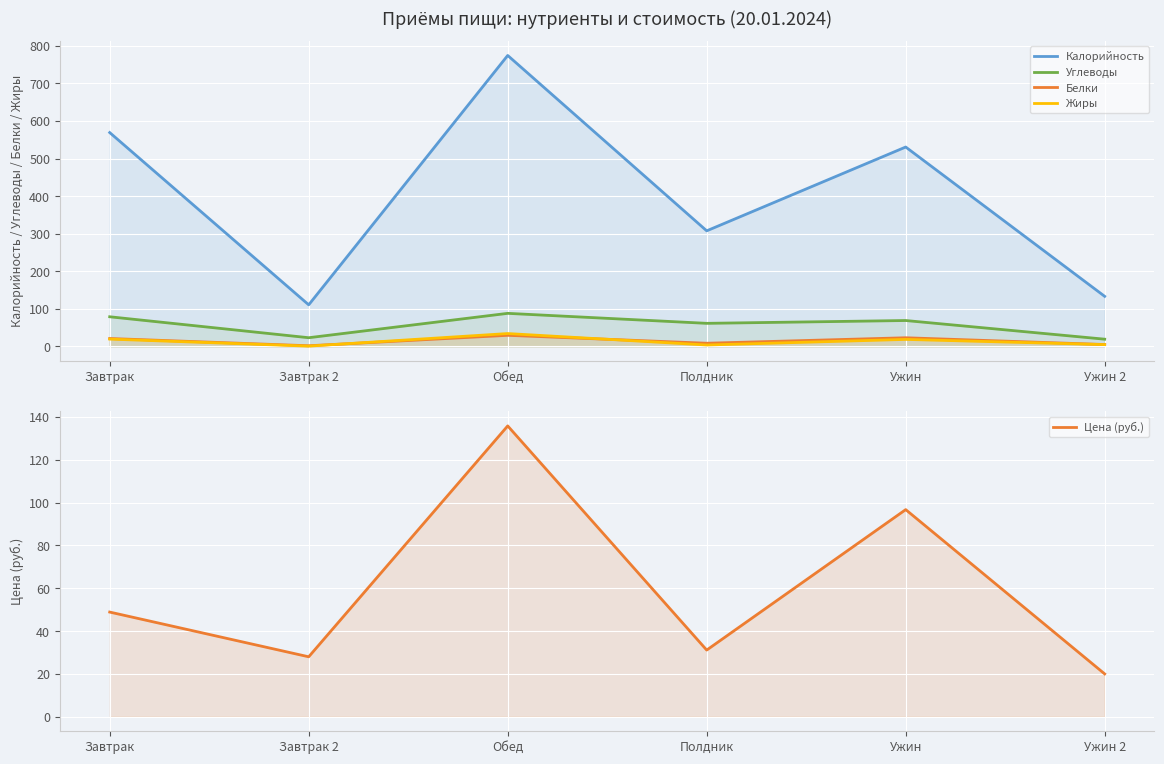

How many data points does each series have?

6